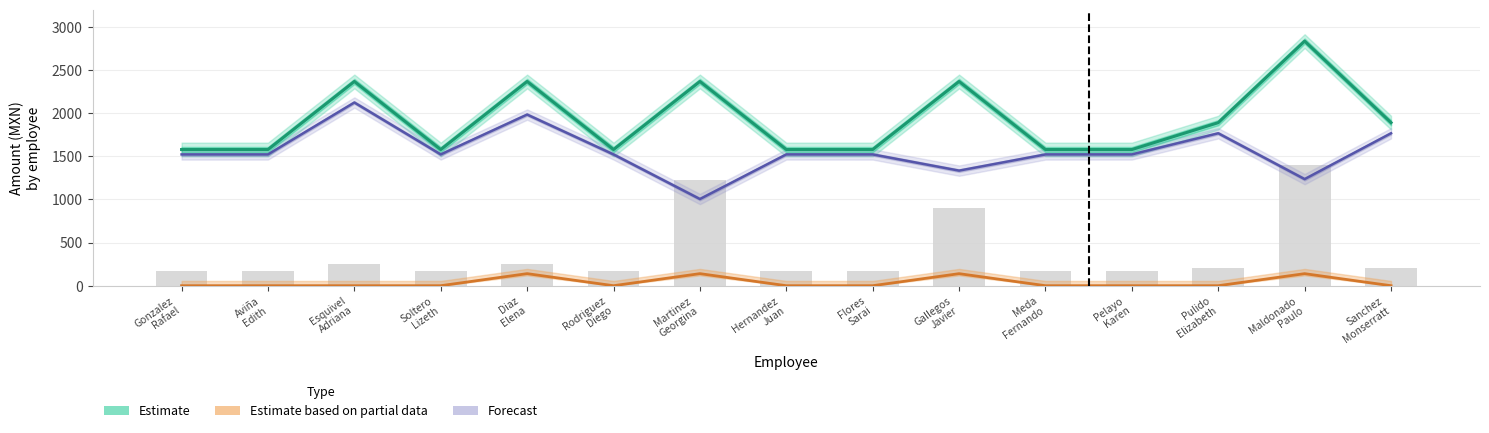

At which category is the sum across all series the highest?

Diaz
Elena